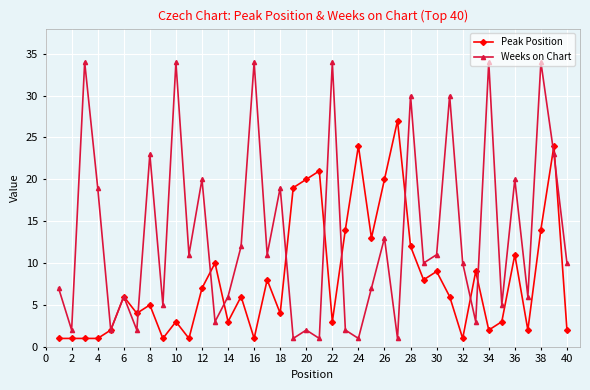

True or false: Peak Position and Weeks on Chart cross at least once.

True